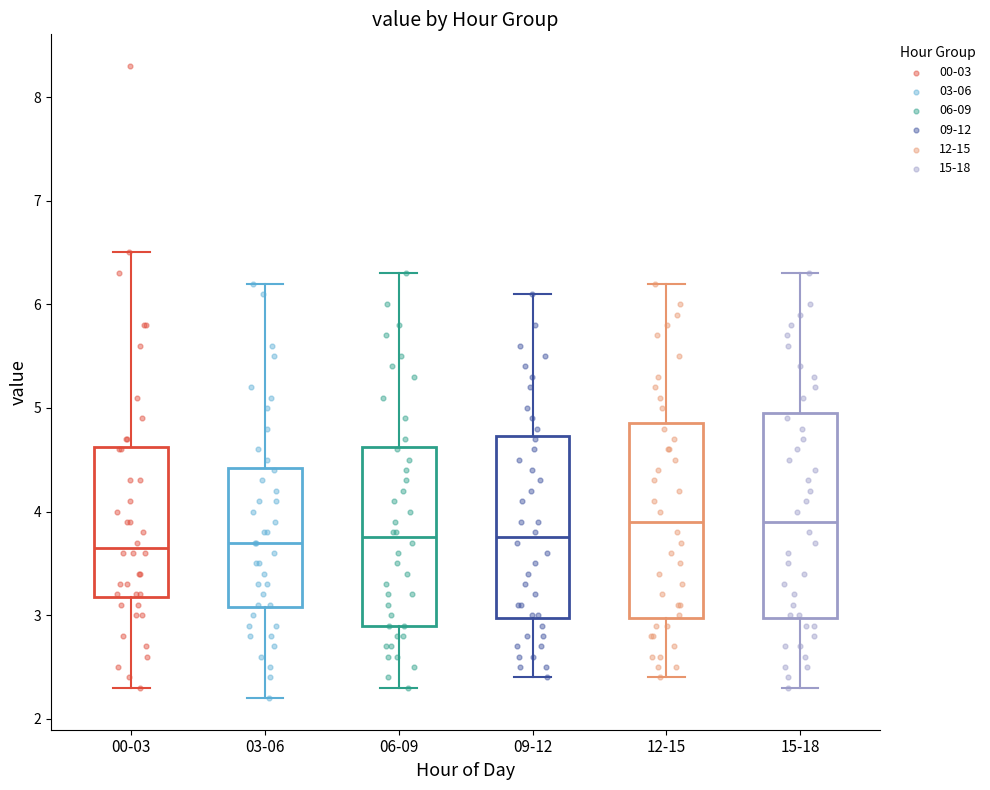

Where does the median line of the box for 15-18 sit on the y-axis? The values are not printed on the chart, so give them approximately, as read against the axis.

3.9